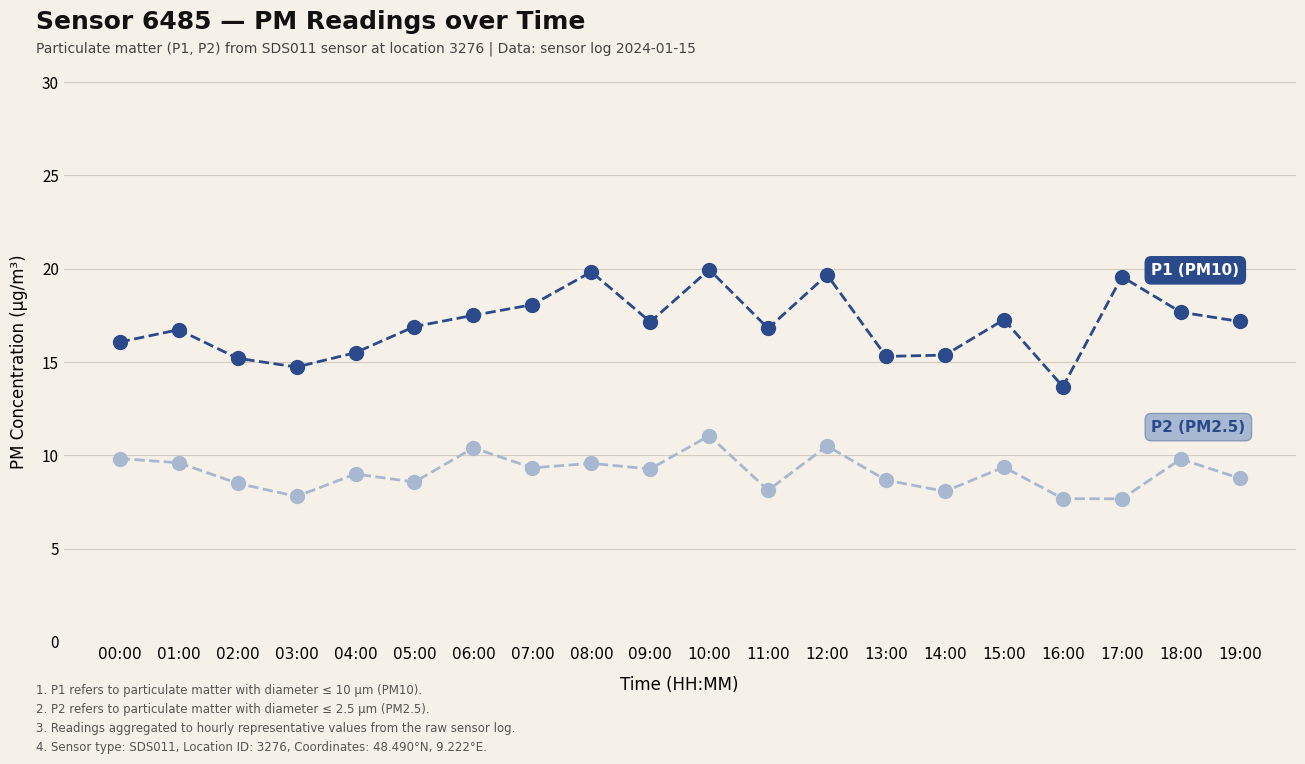

What is the spread (max minus min) of values at 09:00?

7.9